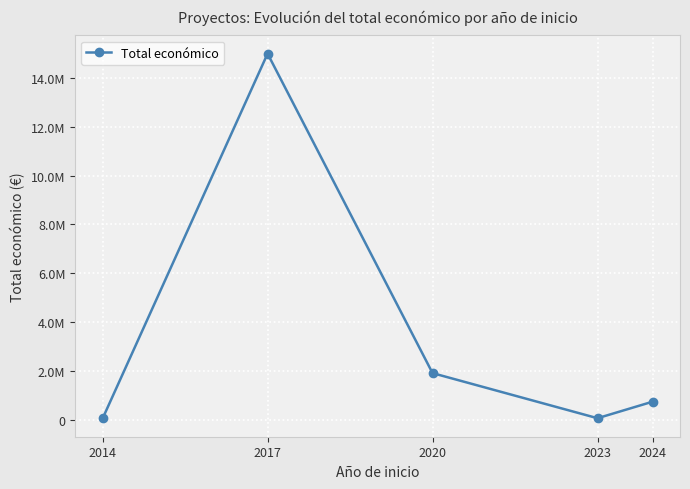

What is the value of the 1st point from the left?

48240